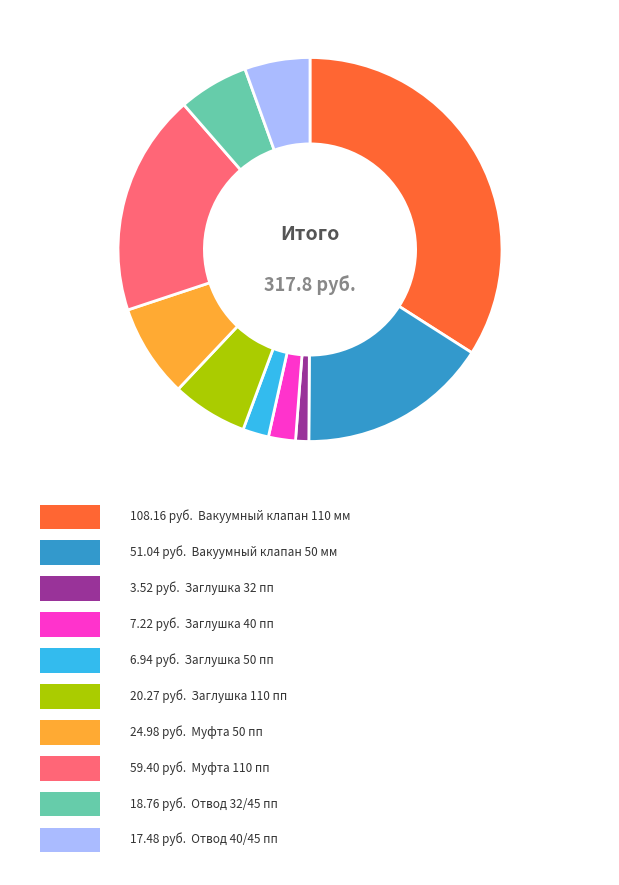

Does any single category account for the majority?

No